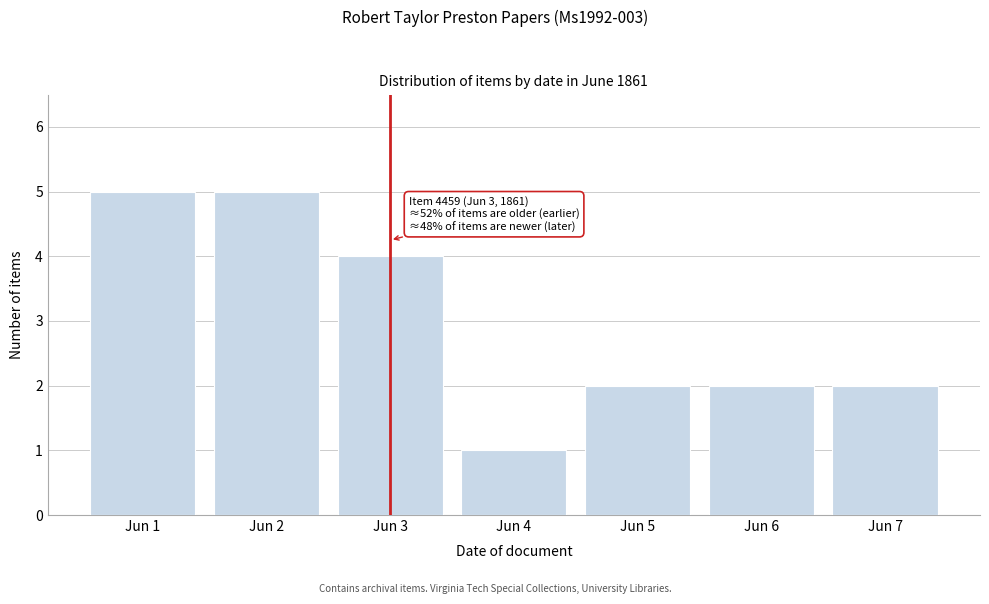

Reading left to right, what are all the values shown in this chart?

5	5	4	1	2	2	2